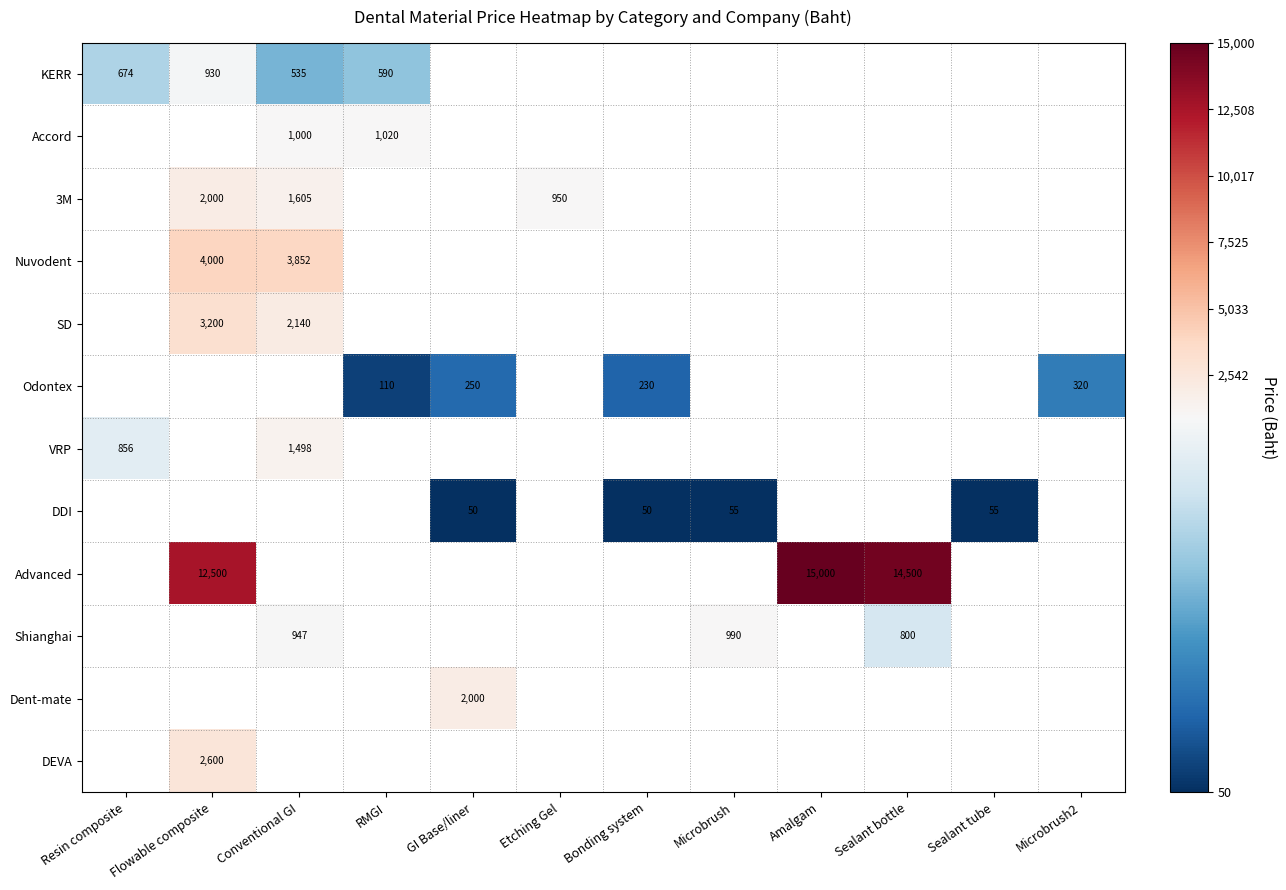

How many series are shown in this chart?

12